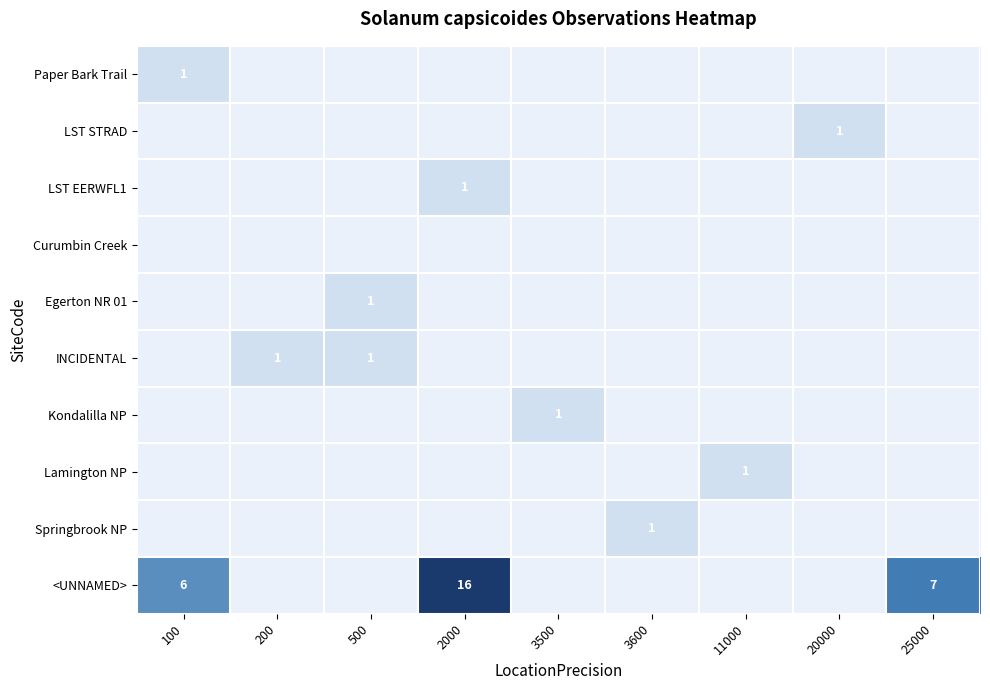

Rank the series at 2000 from highest to lowest value.

<UNNAMED>, LST EERWFL1, Paper Bark Trail, LST STRAD, Curumbin Creek, Egerton NR 01, INCIDENTAL, Kondalilla NP, Lamington NP, Springbrook NP